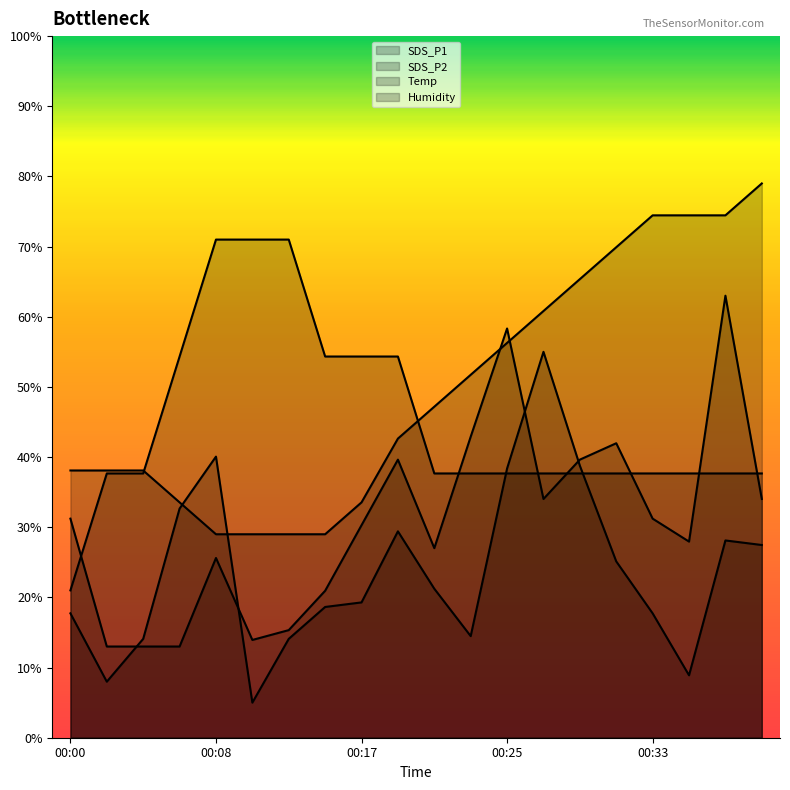

List the series in order of their peak value, lowest first.

SDS_P1, SDS_P2, Temp, Humidity